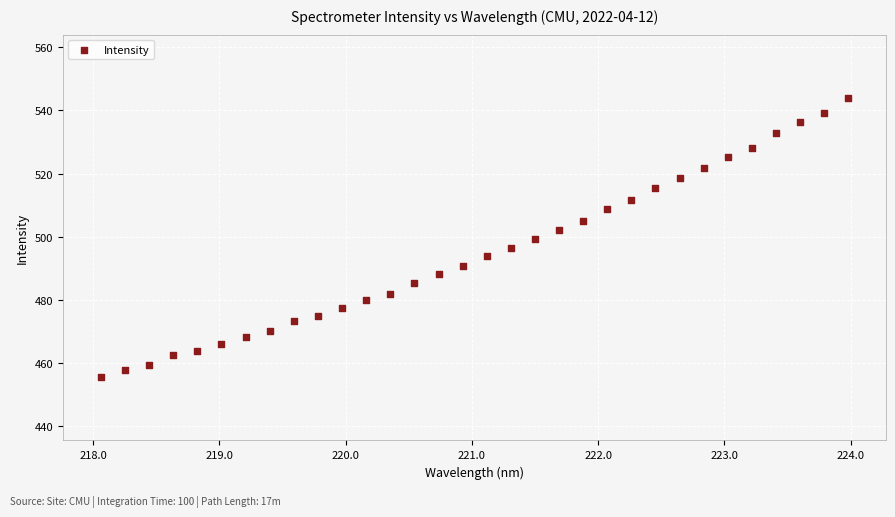

What is the range of X values (max minus min)?

5.9